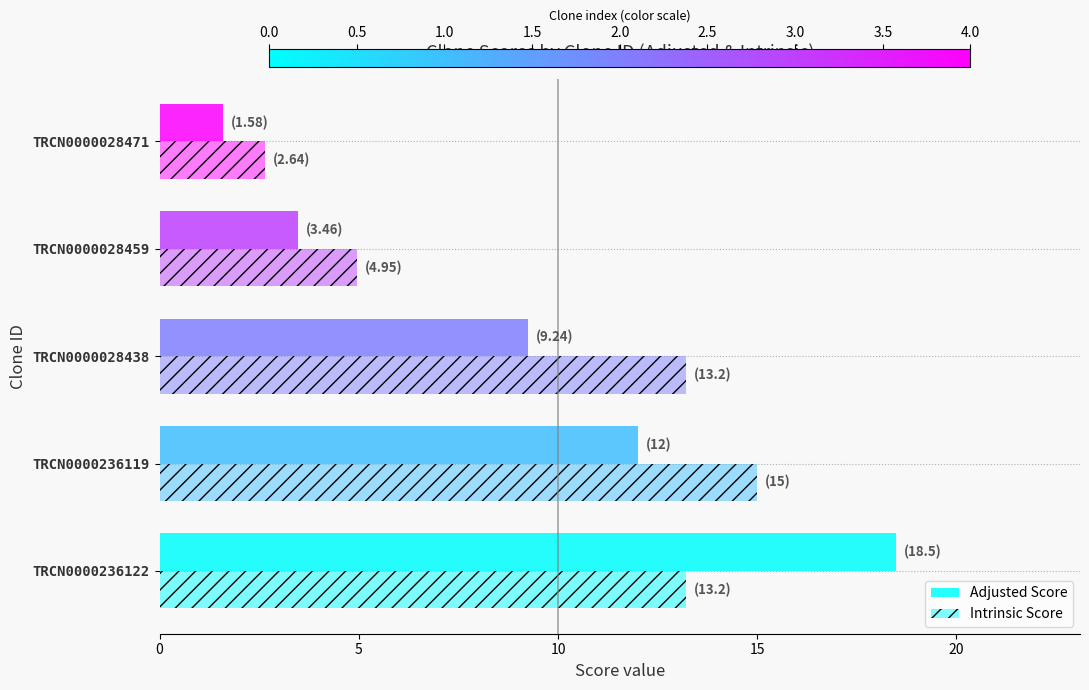

Which series has the largest range (max minus min)?

Adjusted Score